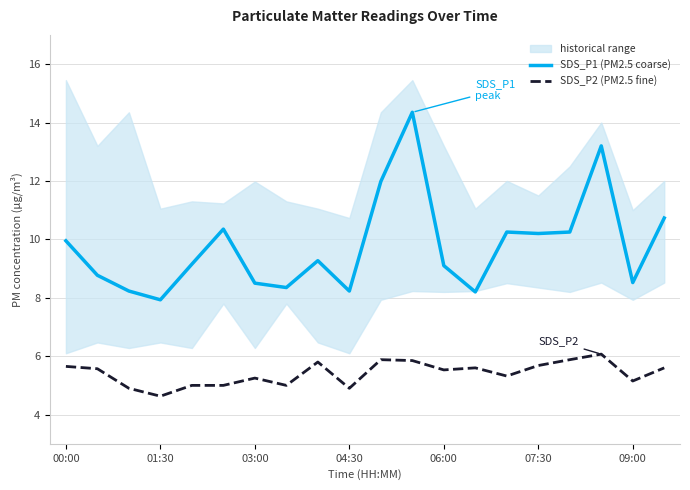

Which series has the largest total across all categories?

SDS_P1 (PM2.5 coarse)